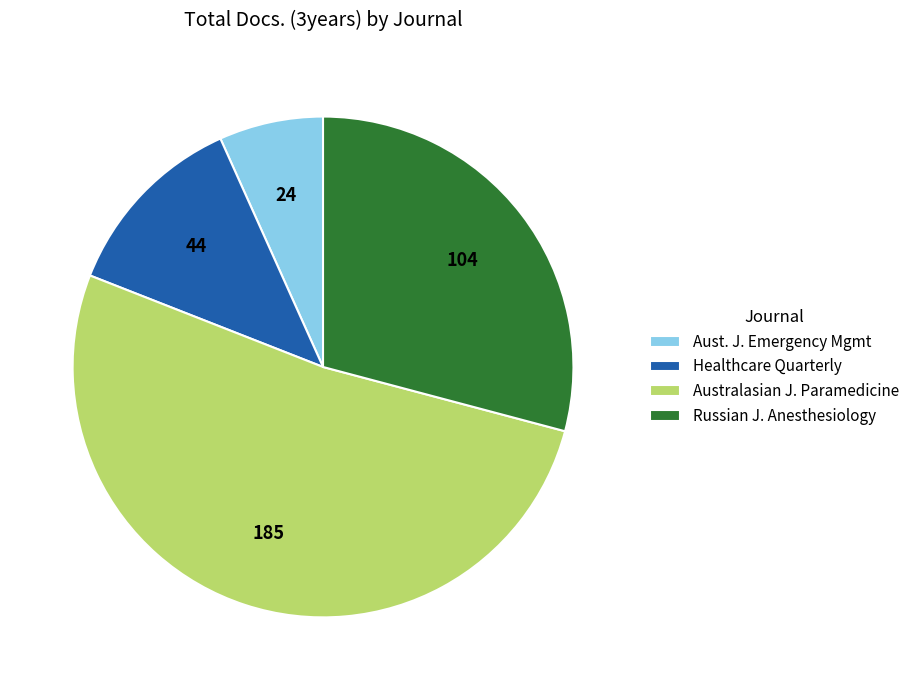

Which slice is the largest?

Australasian J. Paramedicine